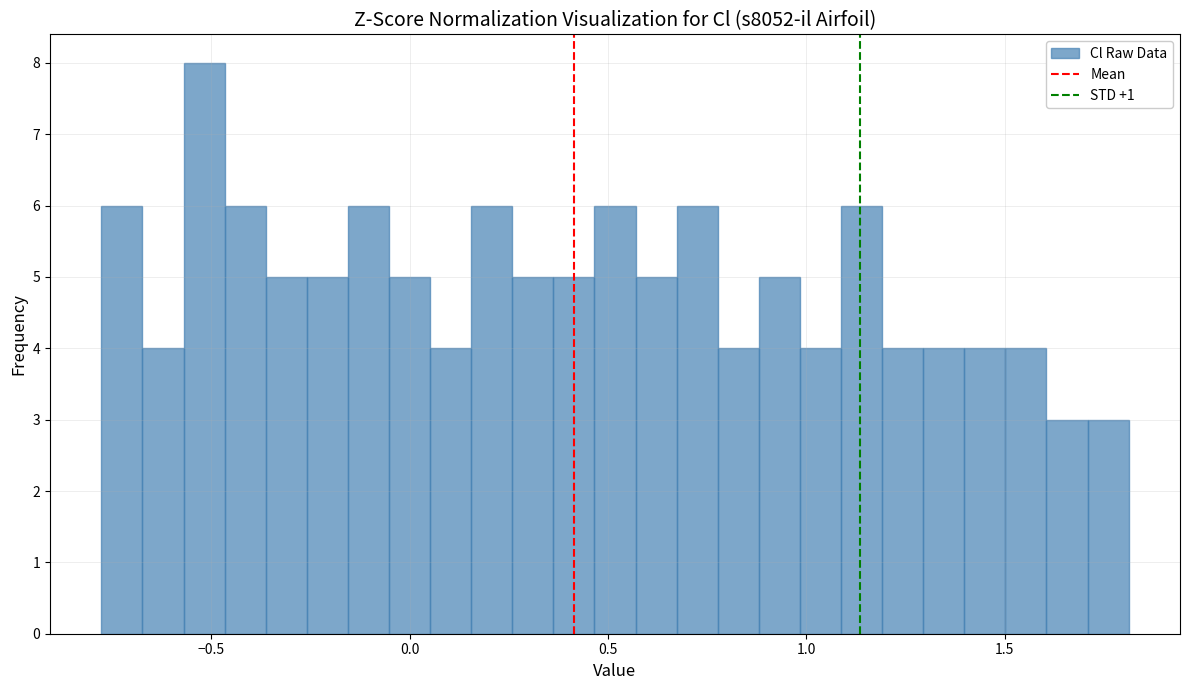

Read against the x-axis, roughly where is the centre of the tallest bar?

-0.50